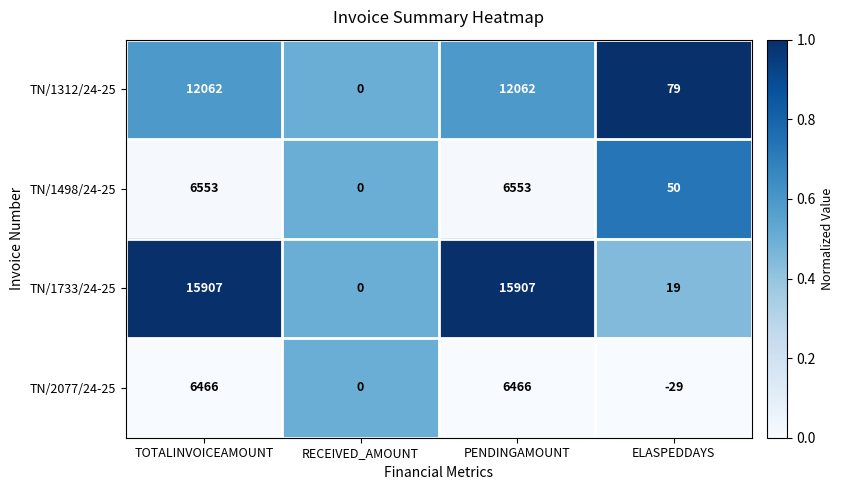

The TN/1498/24-25 series shows -4223 at RECEIVED_AMOUNT. True or false?

False